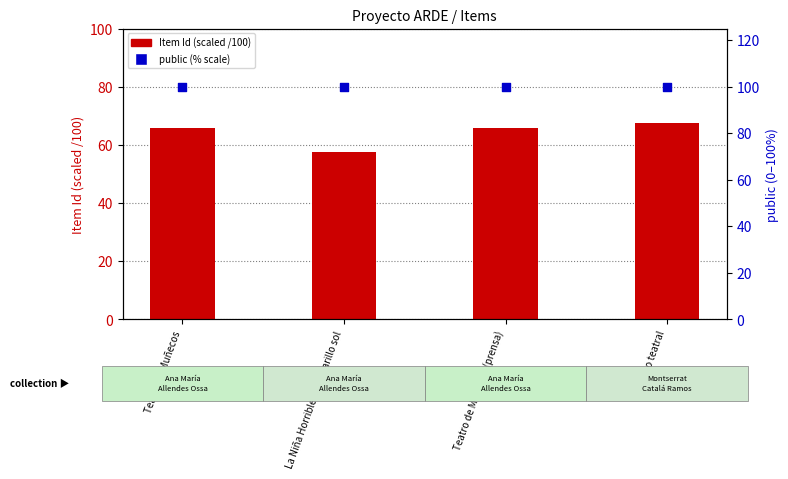

At how many categories does at least one series exceed 71?

4